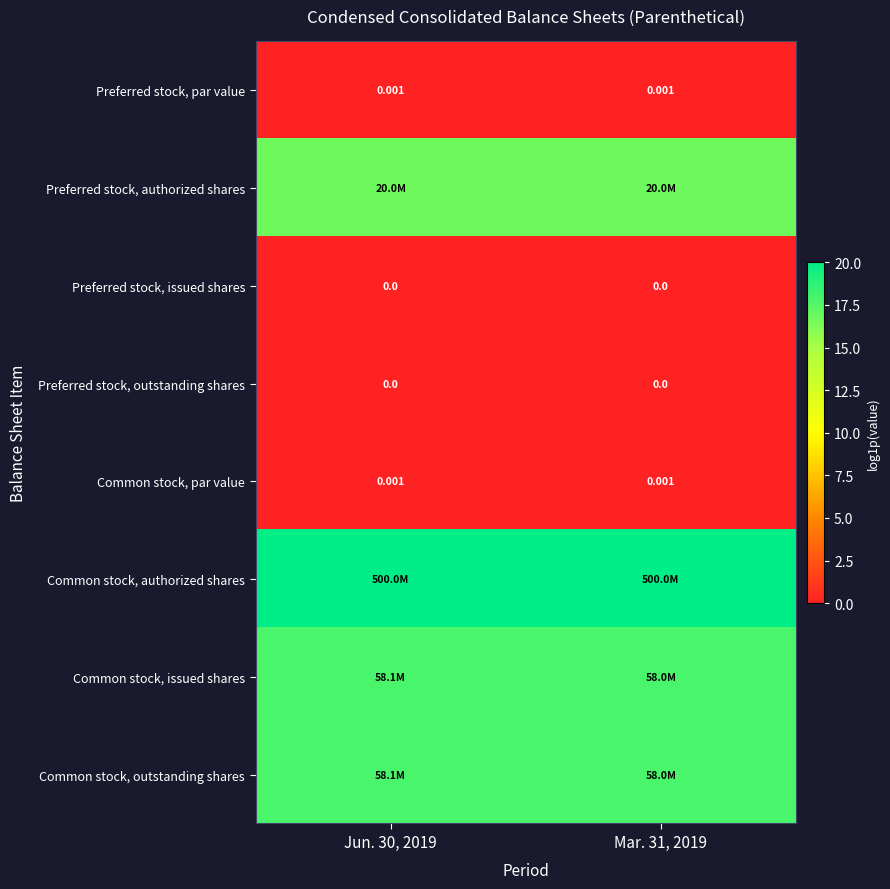

Which label corresponds to the smallest value in the chart?

Jun. 30, 2019